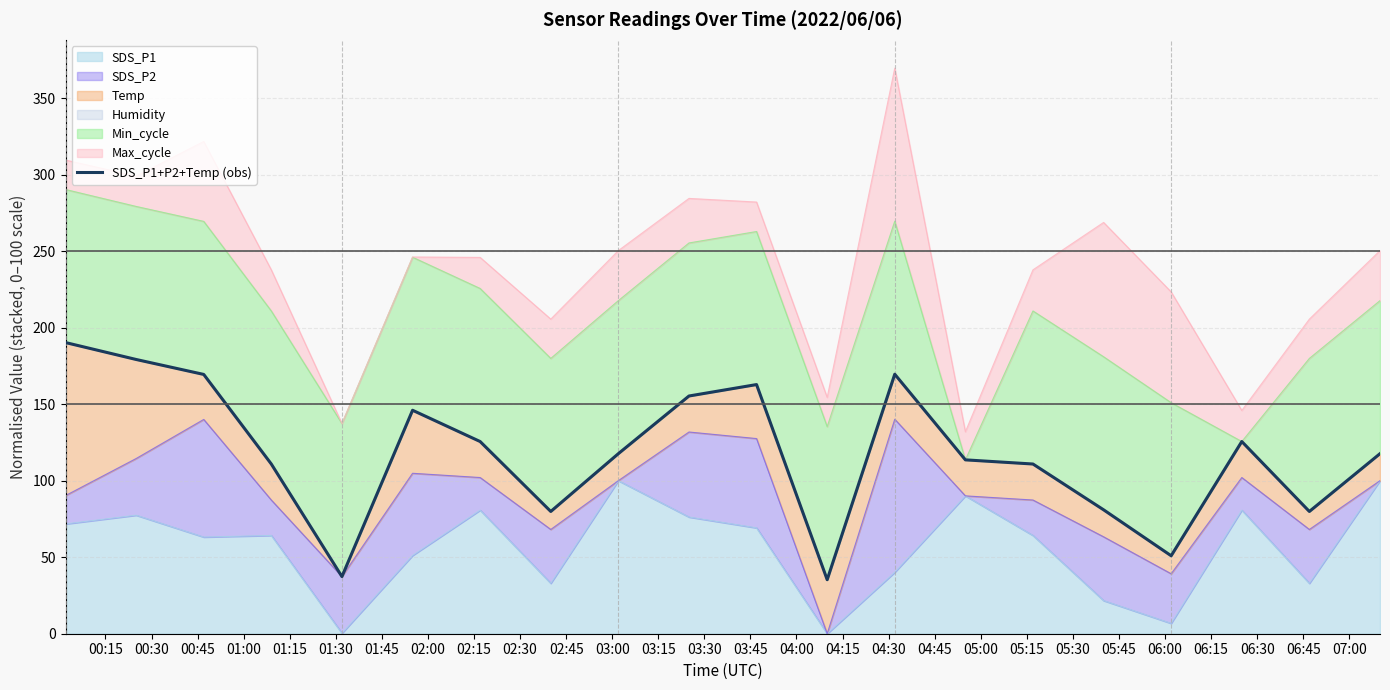

What is the highest value of the SDS_P1 series?

100.0